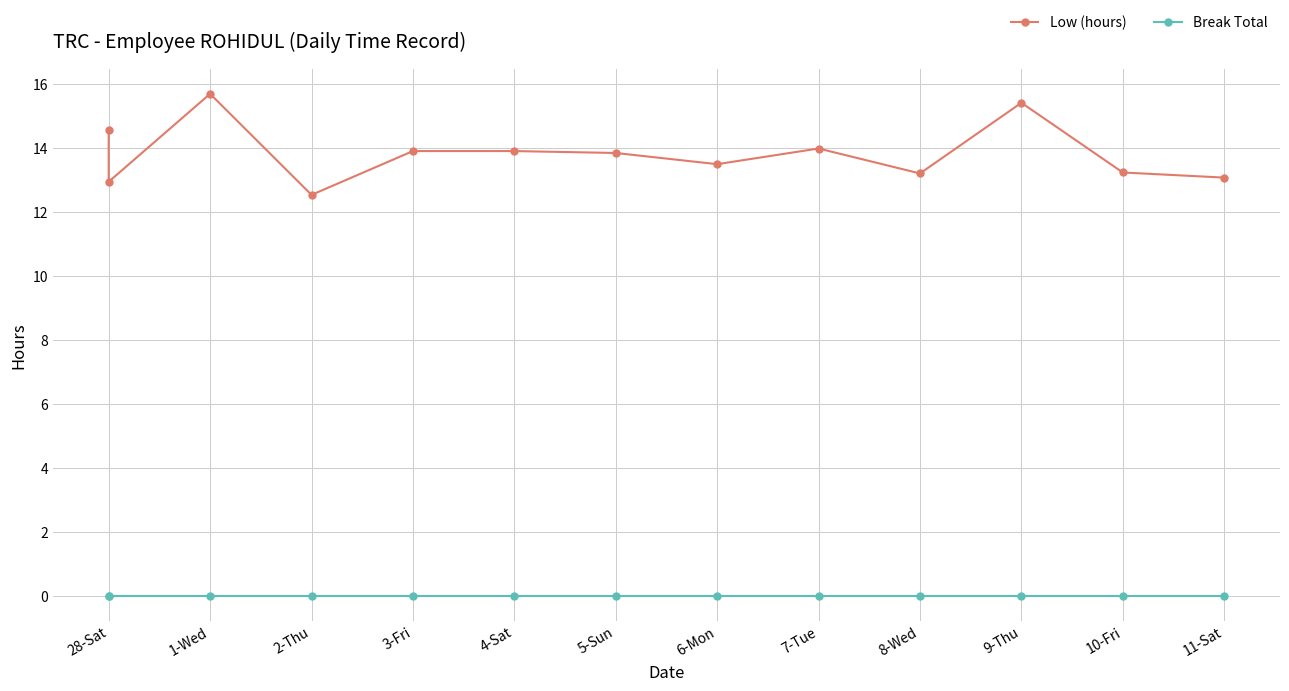

At which label is Break Total closest to 0?

28-Sat